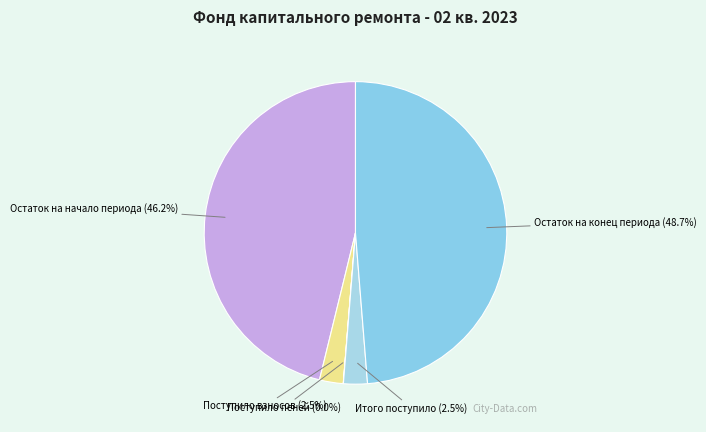

What is the largest slice in the pie chart?

Остаток на конец периода